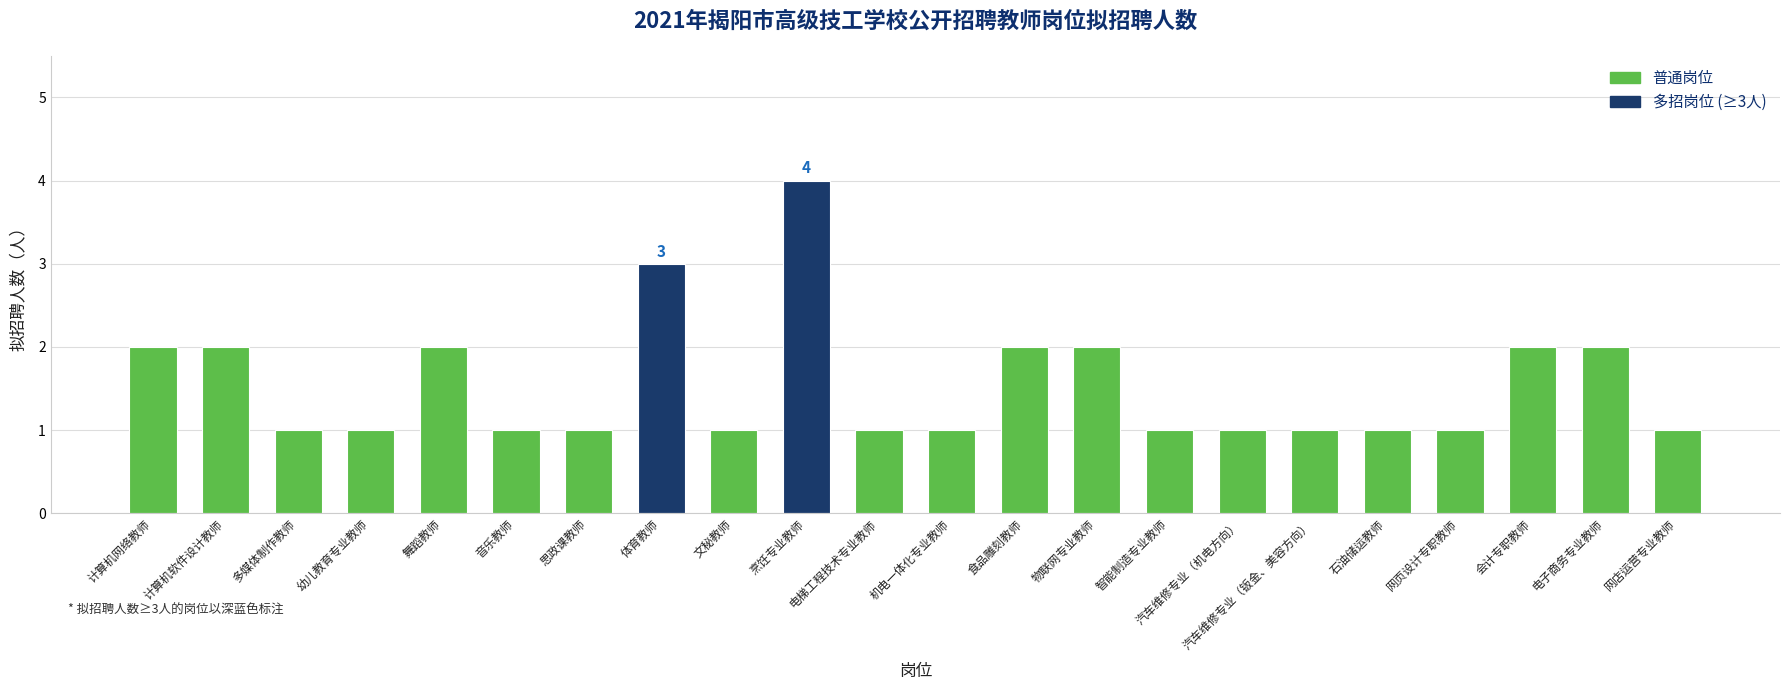

What is the ratio of the value at 计算机网络教师 to the value at 文秘教师?

2.0